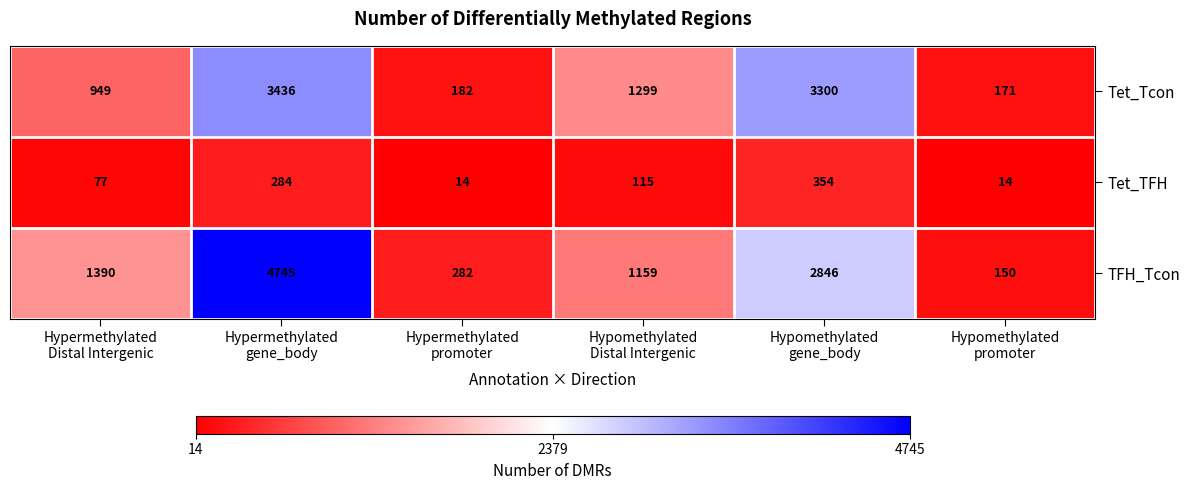

Rank the series by their maximum value, from highest to lowest.

TFH_Tcon, Tet_Tcon, Tet_TFH